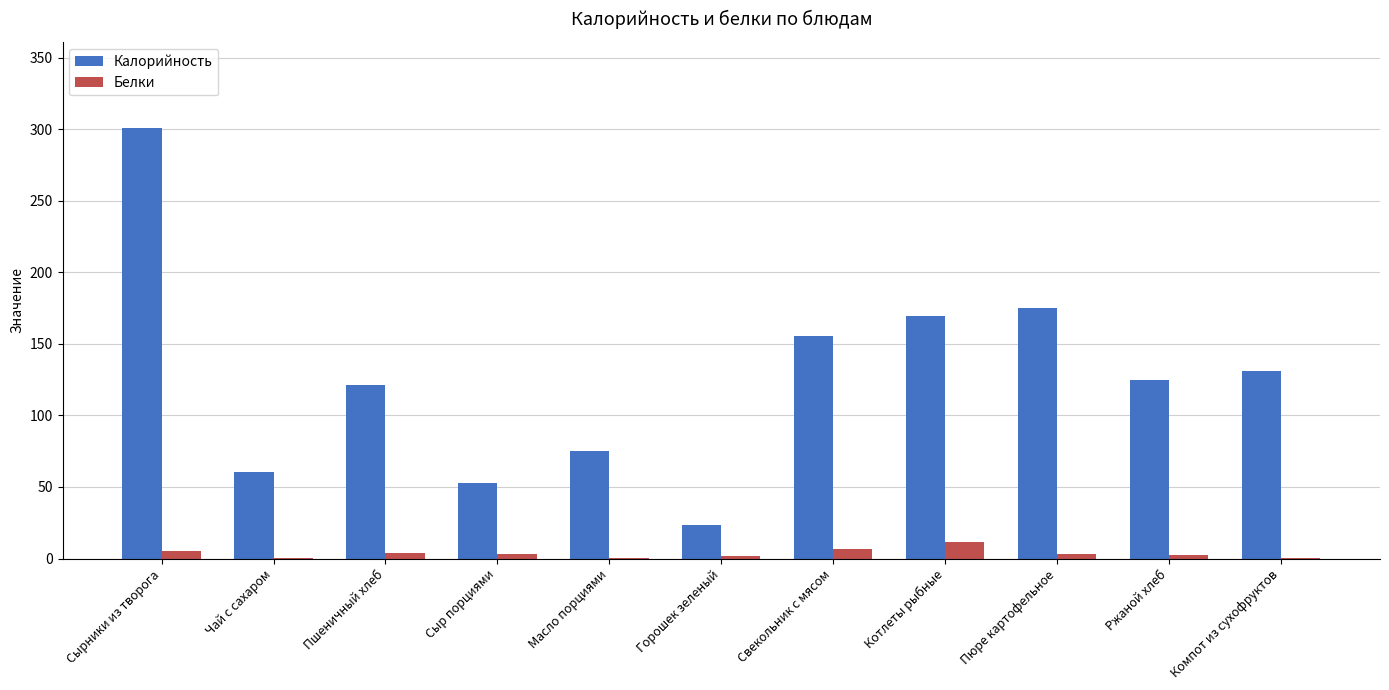

Between Сырники из творога and Котлеты рыбные, which series saw the biggest shift?

Калорийность